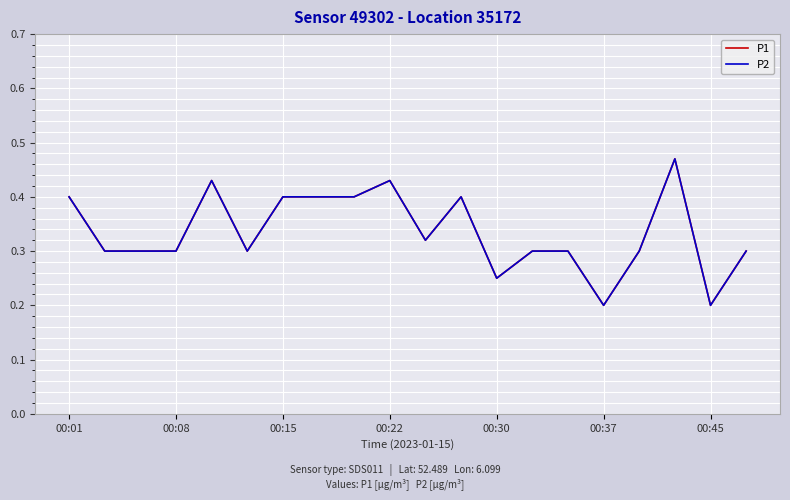

What is the average value of the P2 series?

0.3